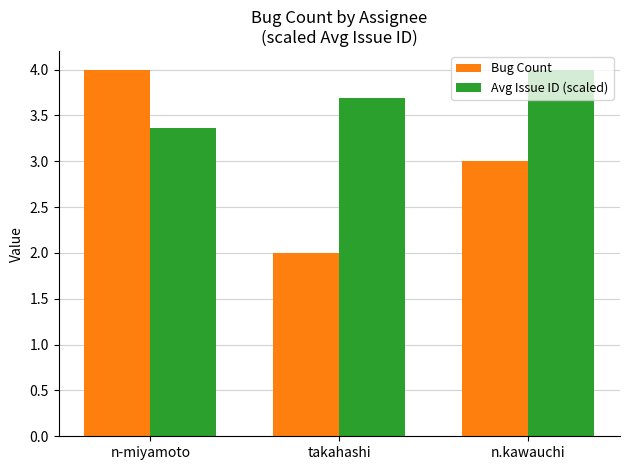

How many distinct data groups are displayed?

2